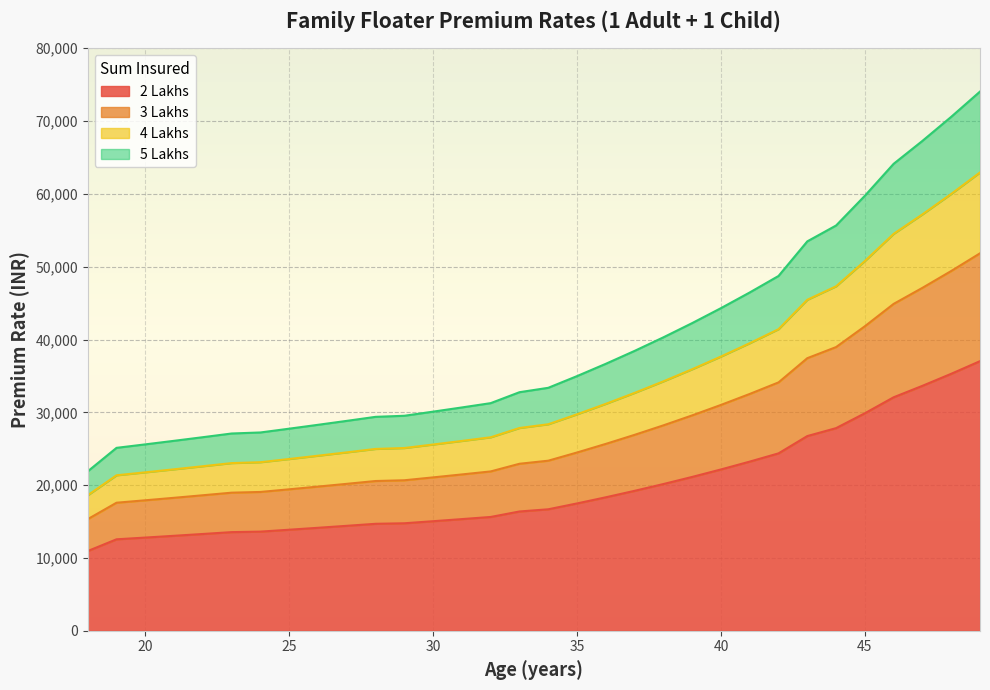

Between 26 and 45, which is larger?

45